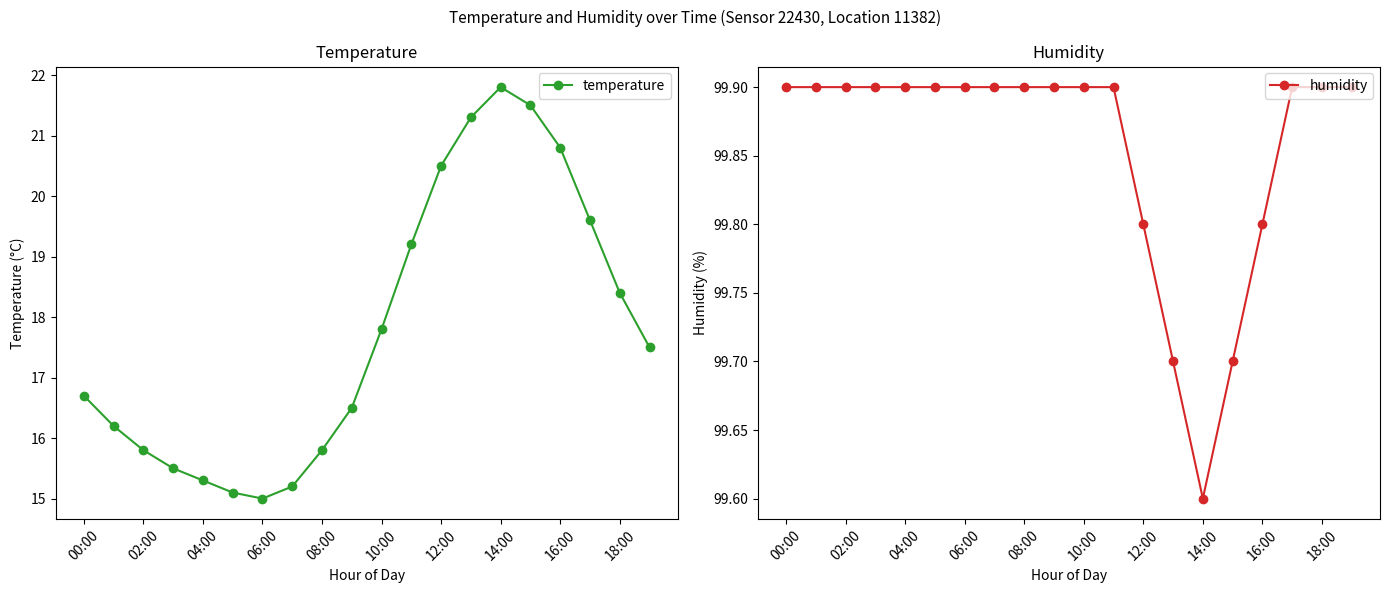

What are all the series names shown in the legend?

temperature, humidity